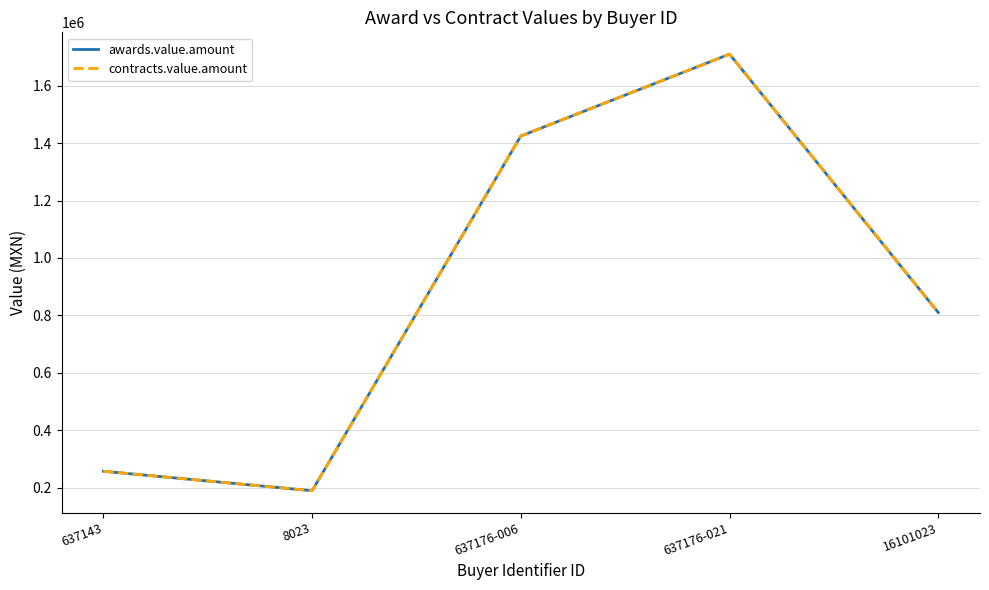

What is the approximate value of contracts.value.amount at 16101023, to the nearest 10?

810000